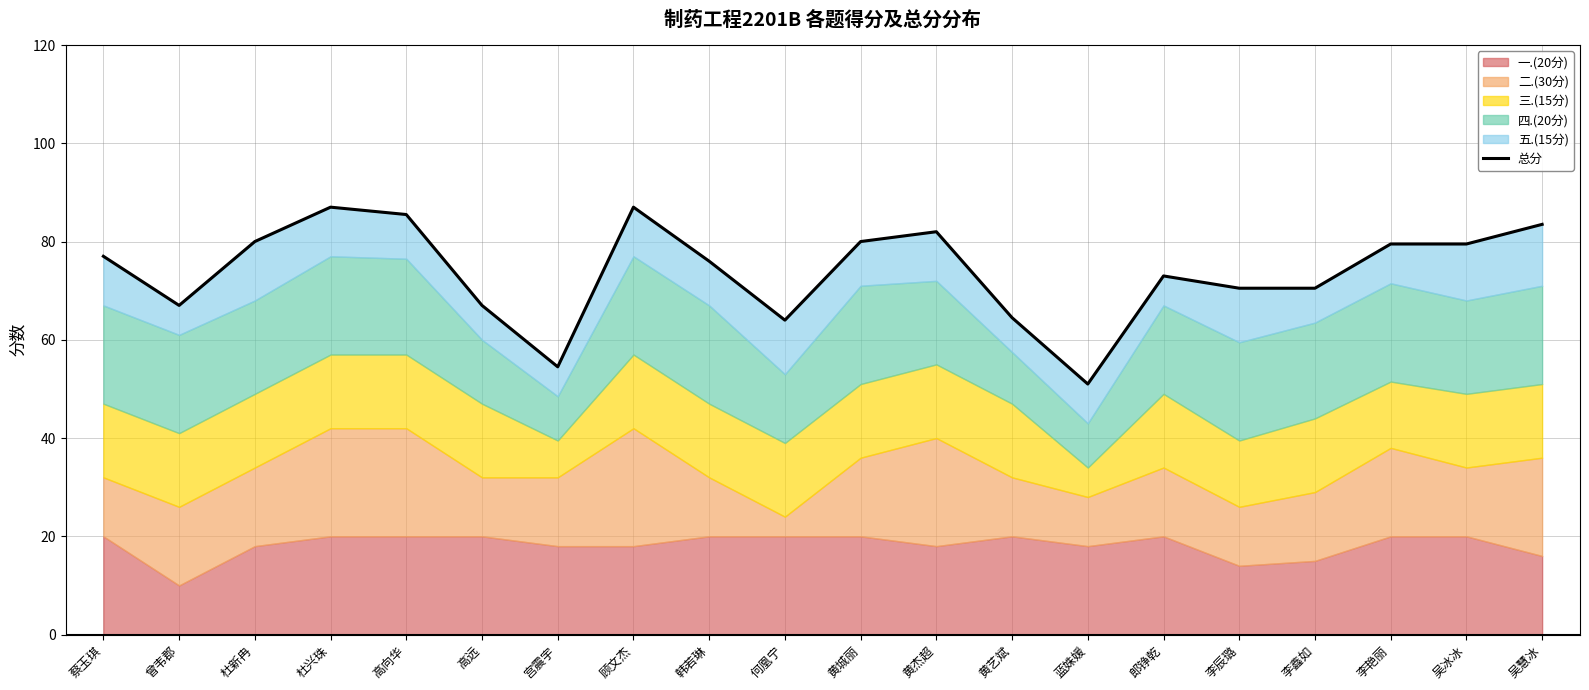

Rank the categories by value from lowest to highest.

蓝姝媛, 宫震宇, 何凰宁, 黄艺斌, 曾韦郡, 高远, 李辰璐, 李鑫如, 郎铮乾, 韩若琳, 蔡玉琪, 李艳丽, 吴冰冰, 杜新冉, 黄城丽, 黄杰超, 吴慧冰, 高向华, 杜兴珠, 顾文杰